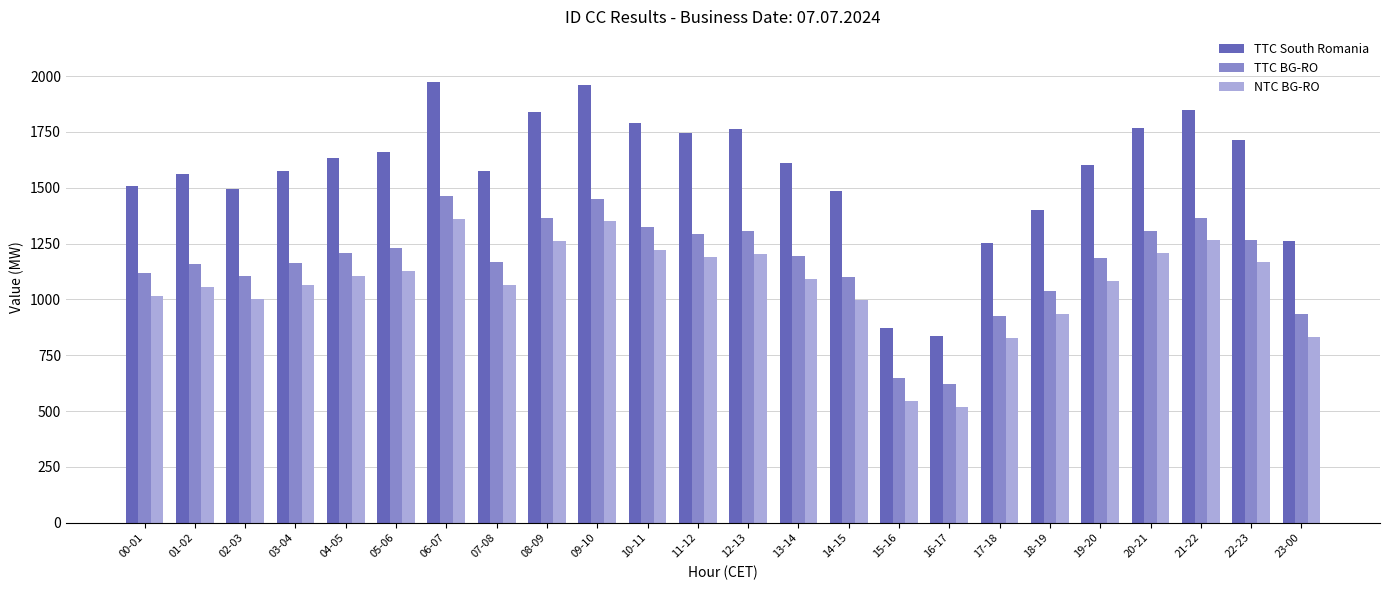

What is the label of the 6th bar from the right?

18-19